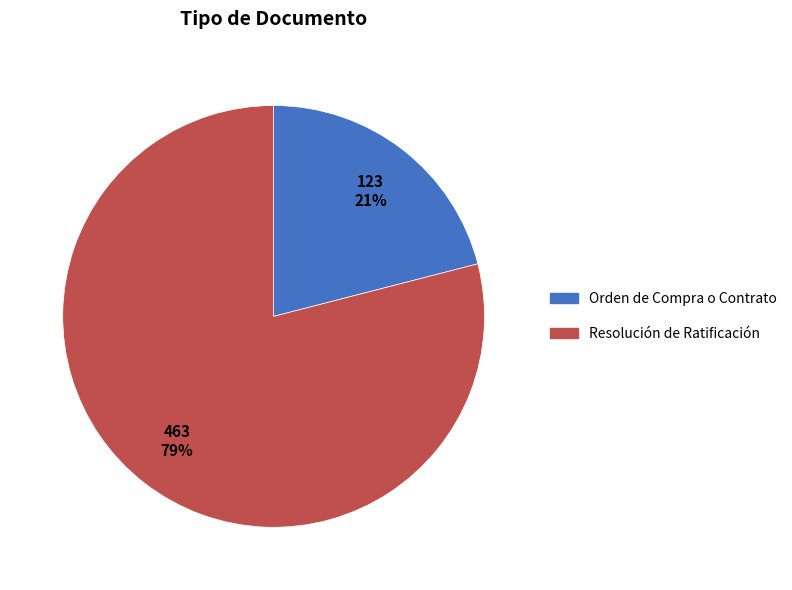

How many slices are in this pie chart?

2